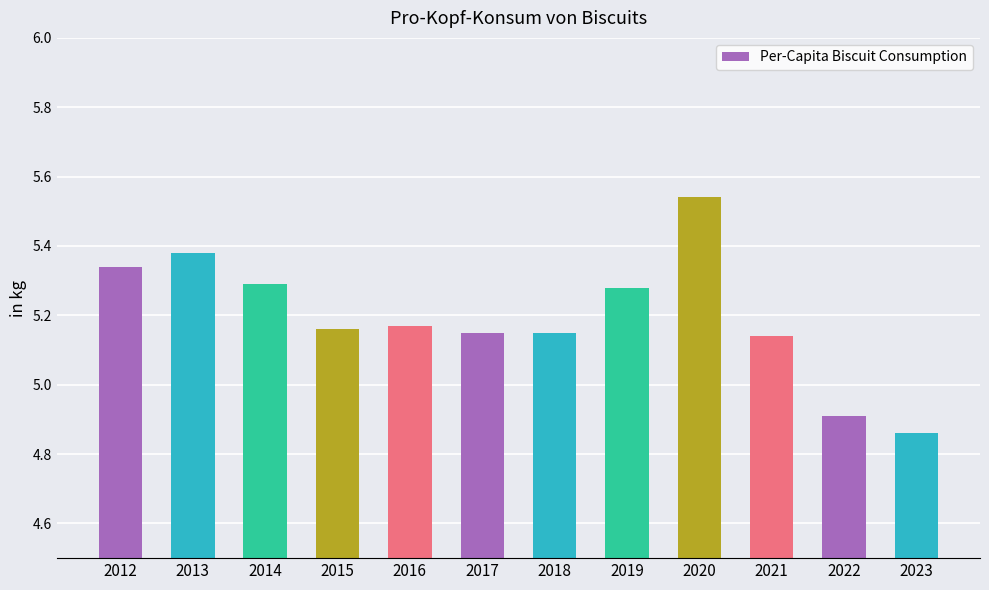

How many values exceed 5?

10